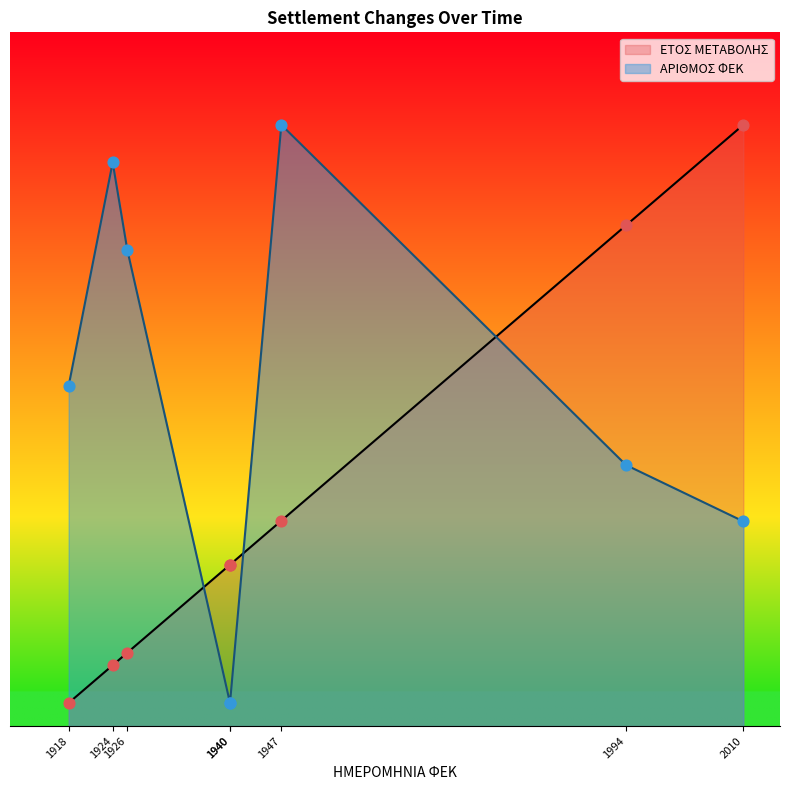

Which series has the largest Y range (max minus min)?

ΕΤΟΣ ΜΕΤΑΒΟΛΗΣ